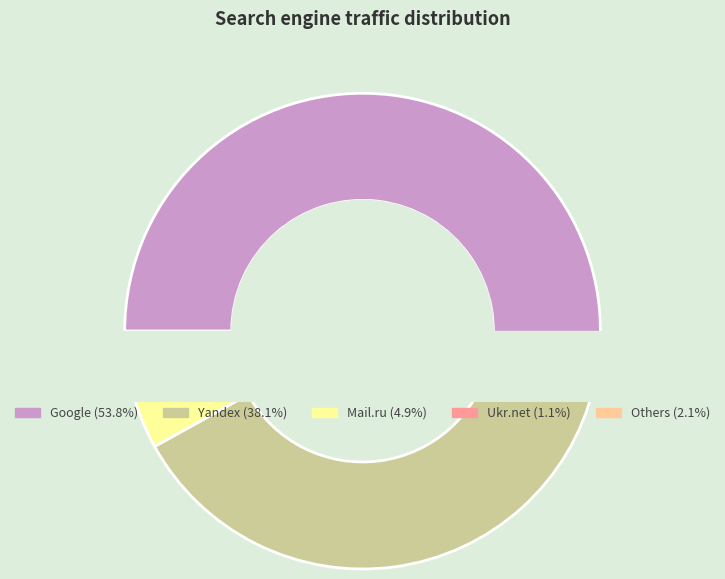

Does any single category account for the majority?

Yes